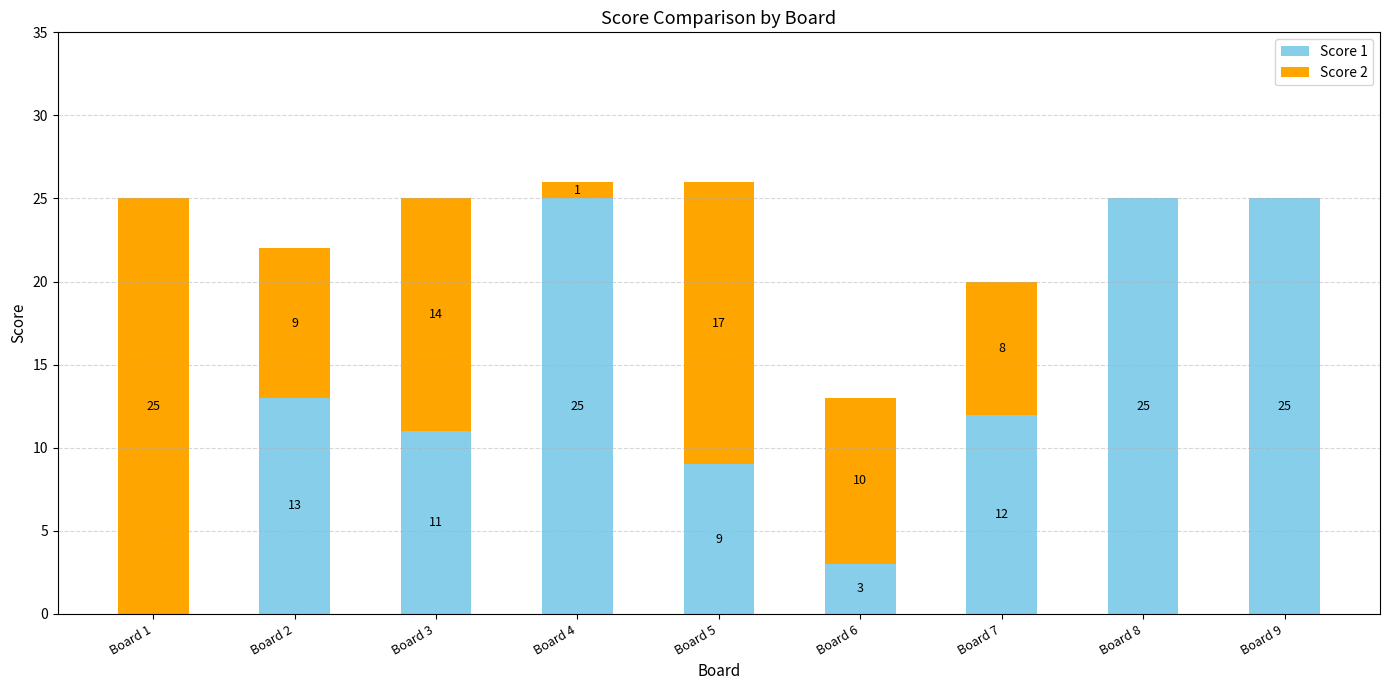

Where does the Score 1 series first go above 12?

Board 2